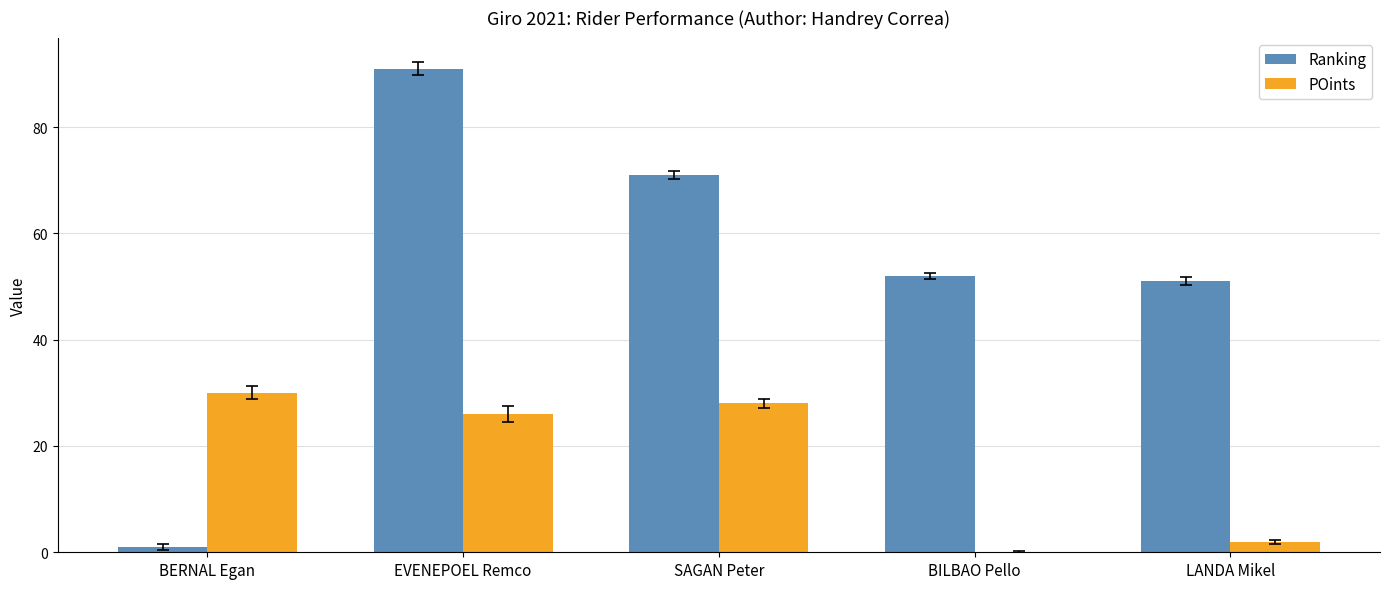

Which series has the largest total across all categories?

Ranking